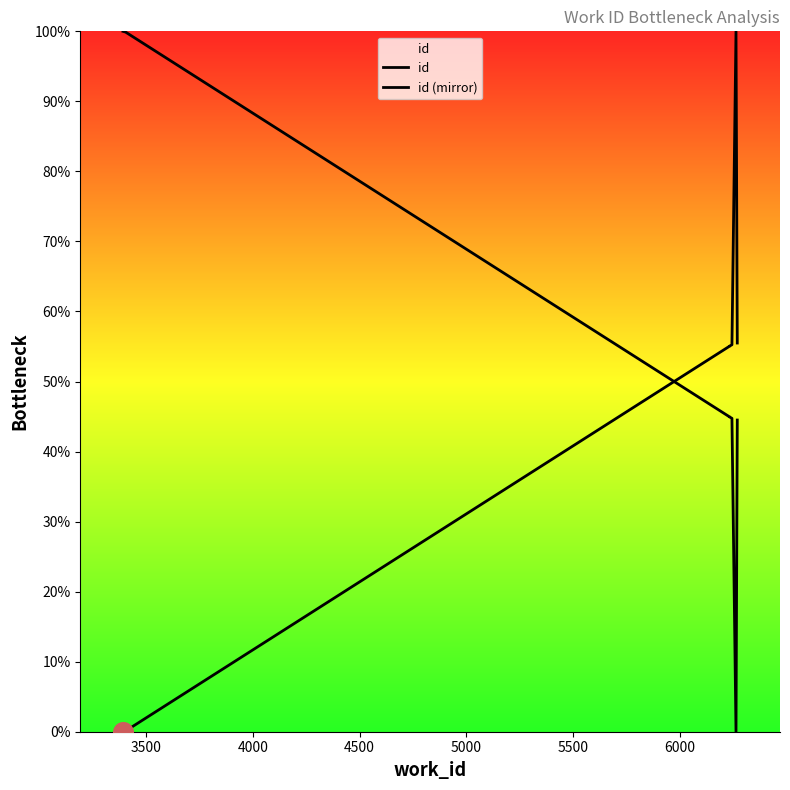

What is the total value across all series at 5000?

100.0